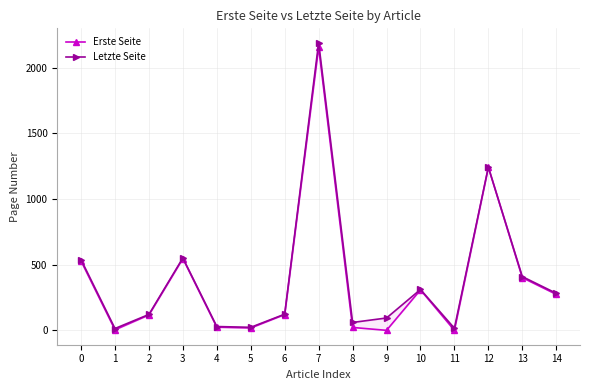

At which label does Letzte Seite reach its minimum?

1